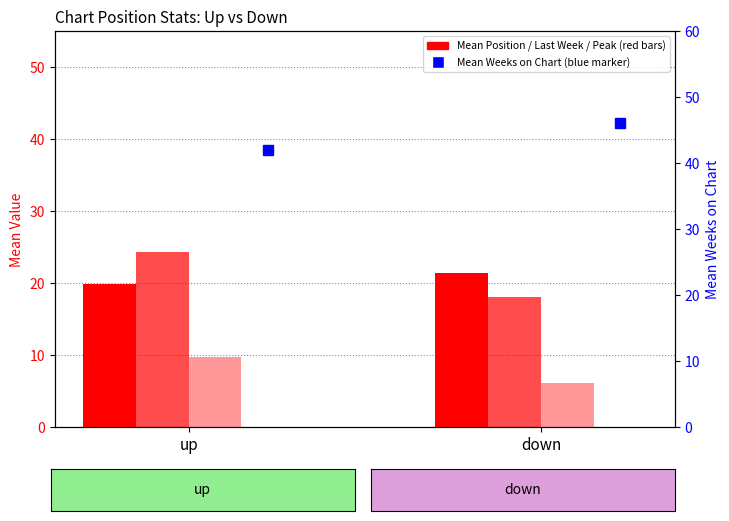

Reading left to right, what are all the values shown in this chart?

Mean Position: up=19.8	down=21.3
Mean Last Week: up=24.4	down=18.1
Mean Peak Position: up=9.7	down=6.1
Mean Weeks on Chart: up=41.9	down=46.1